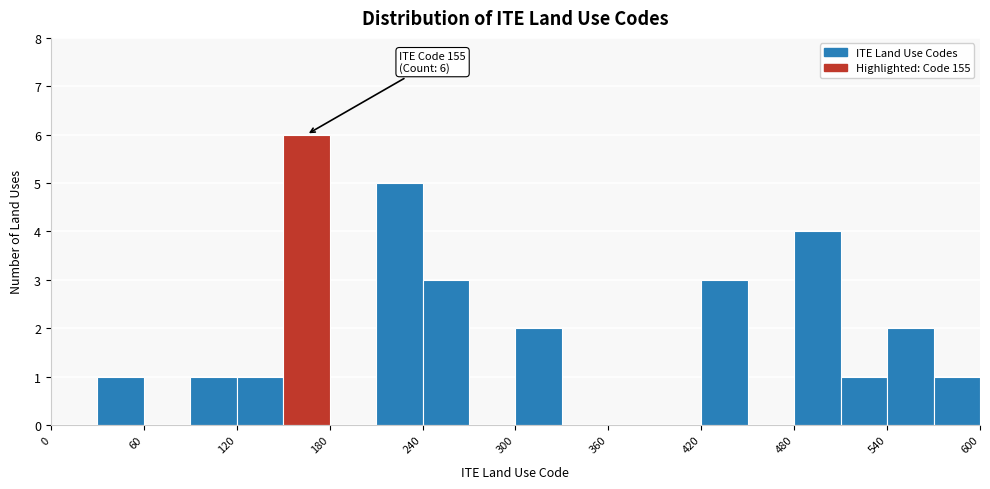

Read against the x-axis, roughly where is the centre of the tallest bar?

170